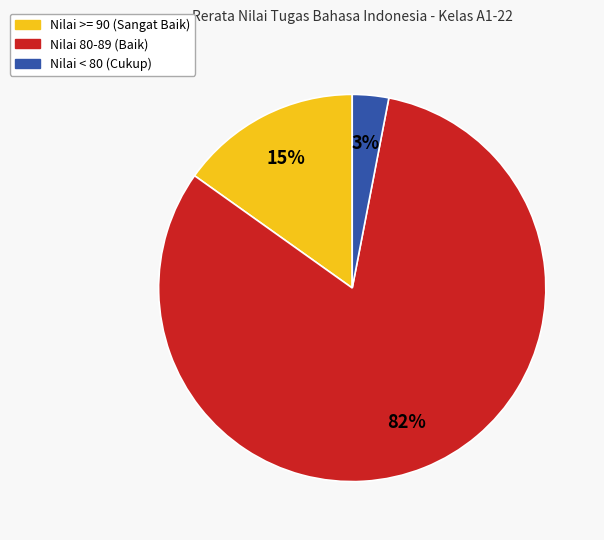

Is there a majority slice in this chart?

Yes